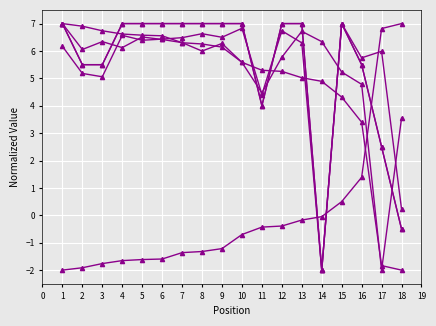

Reading right to left, list all the values displayed in this chart.

Best Lap time: 7.0	6.8	1.4	0.5	-0.0	-0.2	-0.4	-0.4	-0.7	-1.2	-1.3	-1.4	-1.6	-1.6	-1.7	-1.8	-1.9	-2.0
Total Time: 0.2	6.0	5.7	7.0	-2.0	6.3	6.7	4.4	6.8	6.5	6.6	6.5	6.4	6.4	6.6	5.1	5.2	6.2
Best Speed: -2.0	-1.8	3.4	4.3	4.9	5.0	5.3	5.3	5.6	6.1	6.3	6.3	6.6	6.6	6.6	6.7	6.9	7.0
Average Speed: 3.6	-2.0	4.8	5.2	6.3	6.7	5.8	4.5	5.6	6.3	6.0	6.3	6.4	6.5	6.1	6.3	6.1	7.0
Total Distance: -0.5	2.5	5.5	7.0	-2.0	7.0	7.0	4.0	7.0	7.0	7.0	7.0	7.0	7.0	7.0	5.5	5.5	7.0
Total Laps: -0.5	2.5	5.5	7.0	-2.0	7.0	7.0	4.0	7.0	7.0	7.0	7.0	7.0	7.0	7.0	5.5	5.5	7.0